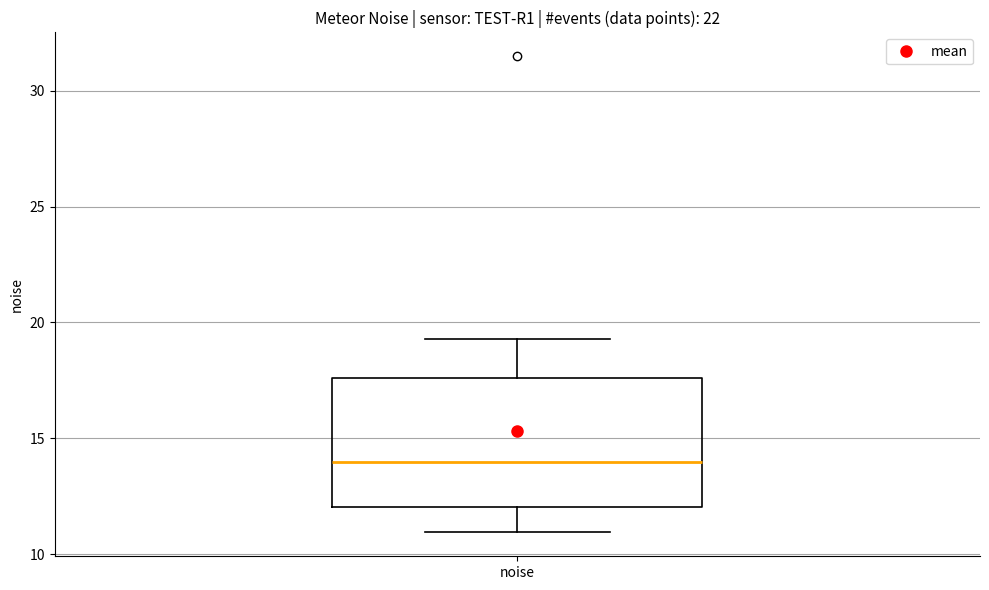

Read this box plot against the y-axis: the position of the median line, the range covered by the box, and the ends of both whiskers. The values are not printed on the chart, so give them approximately, as read against the axis.

median 14.0, box 12.0 to 17.5, whiskers 11.0 to 19.5